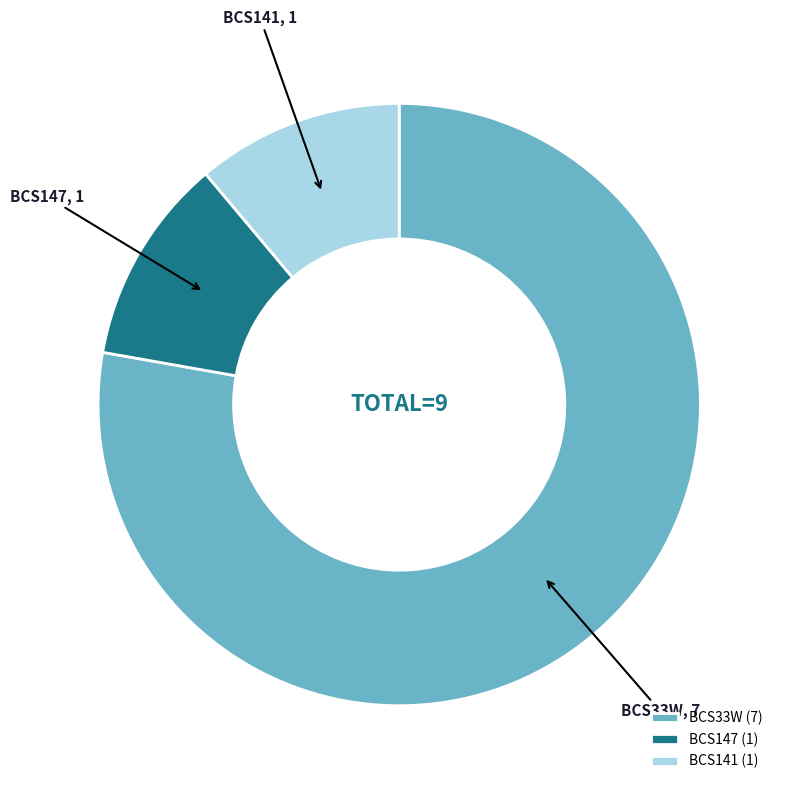

Which has a higher value, BCS147 or BCS33W?

BCS33W